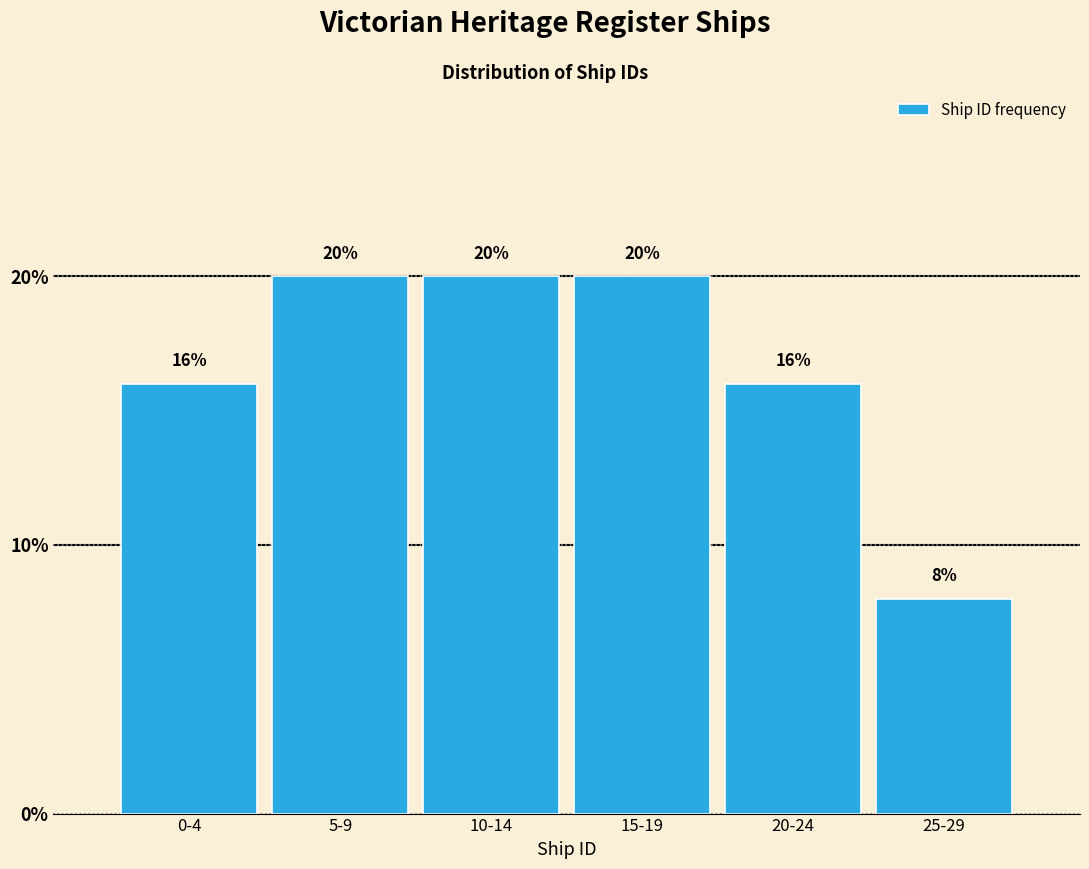

Reading left to right, what are all the values shown in this chart?

16	20	20	20	16	8